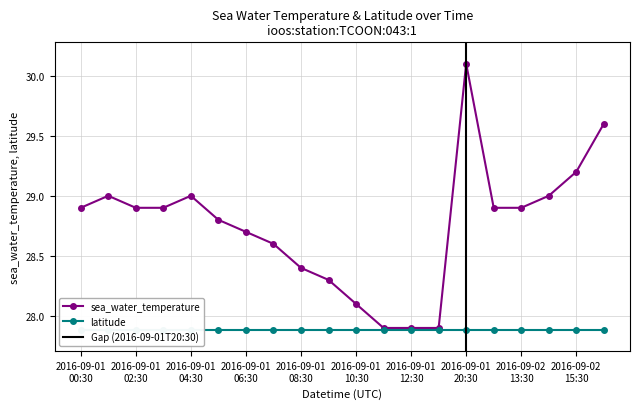

True or false: sea_water_temperature has more than 0 interior local peaks.

True